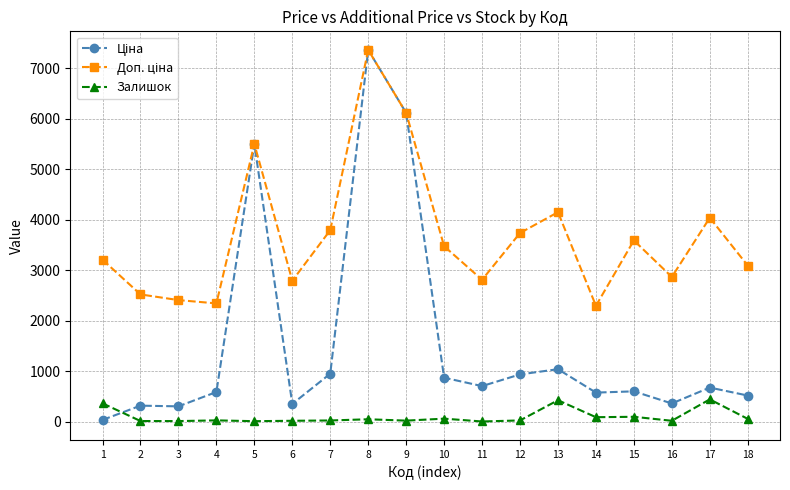

At which category is the sum across all series the highest?

8